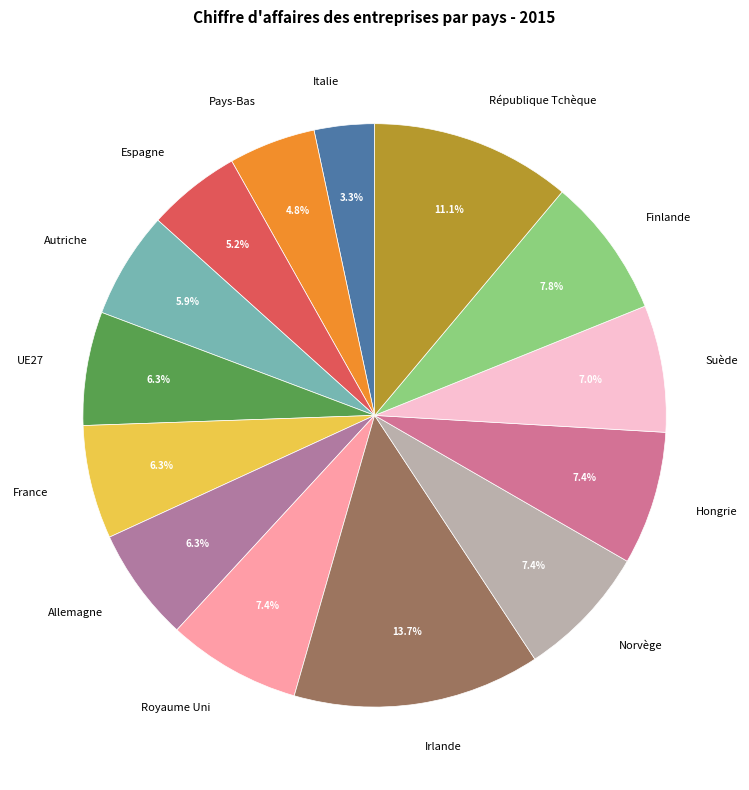

Does République Tchèque account for over 50% of the chart?

No